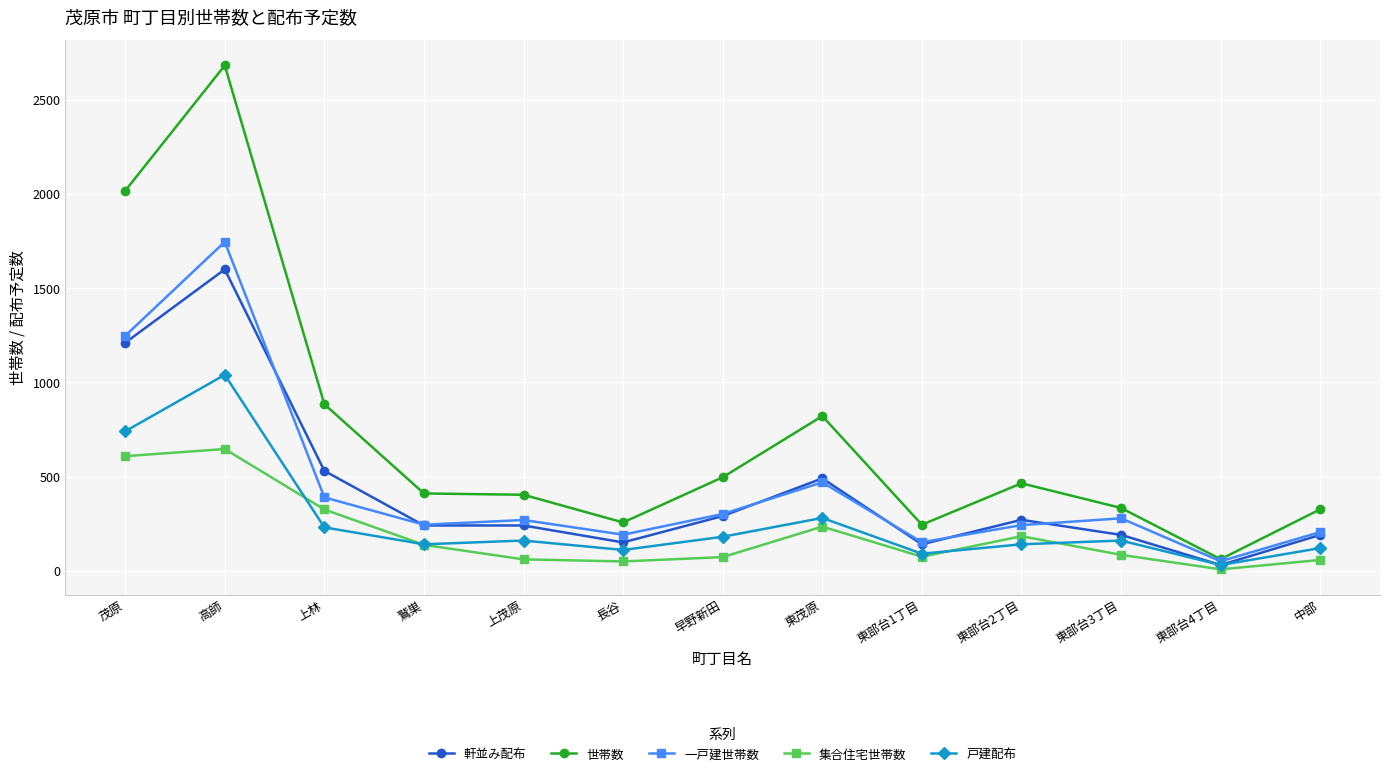

Read the 一戸建世帯数 value at 上茂原, to the nearest 50.

250